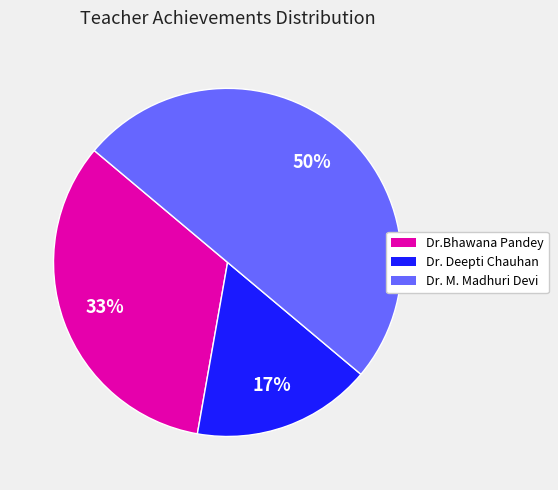

How many slices are in this pie chart?

3